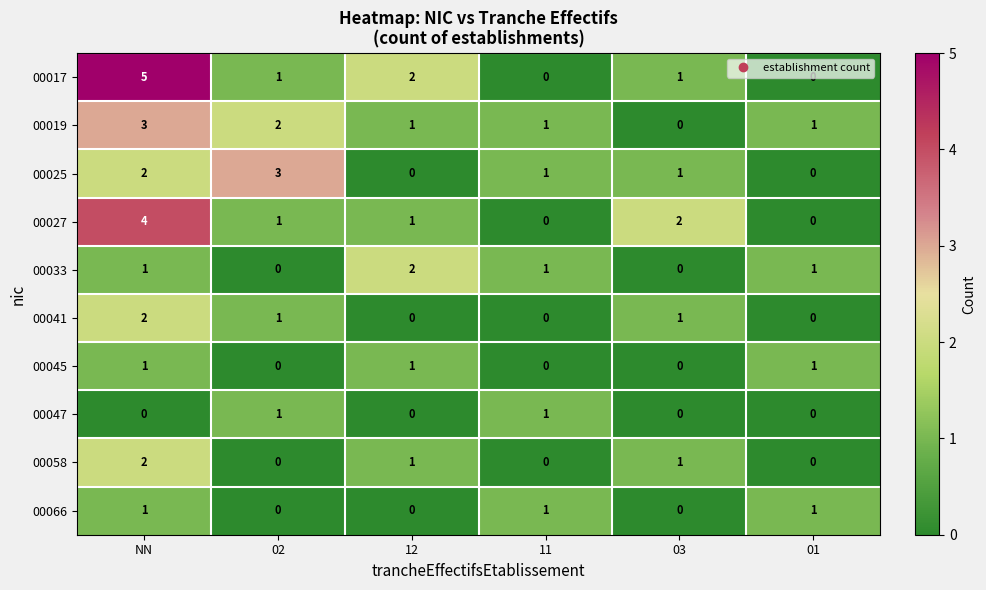

At which category is the sum across all series the highest?

NN